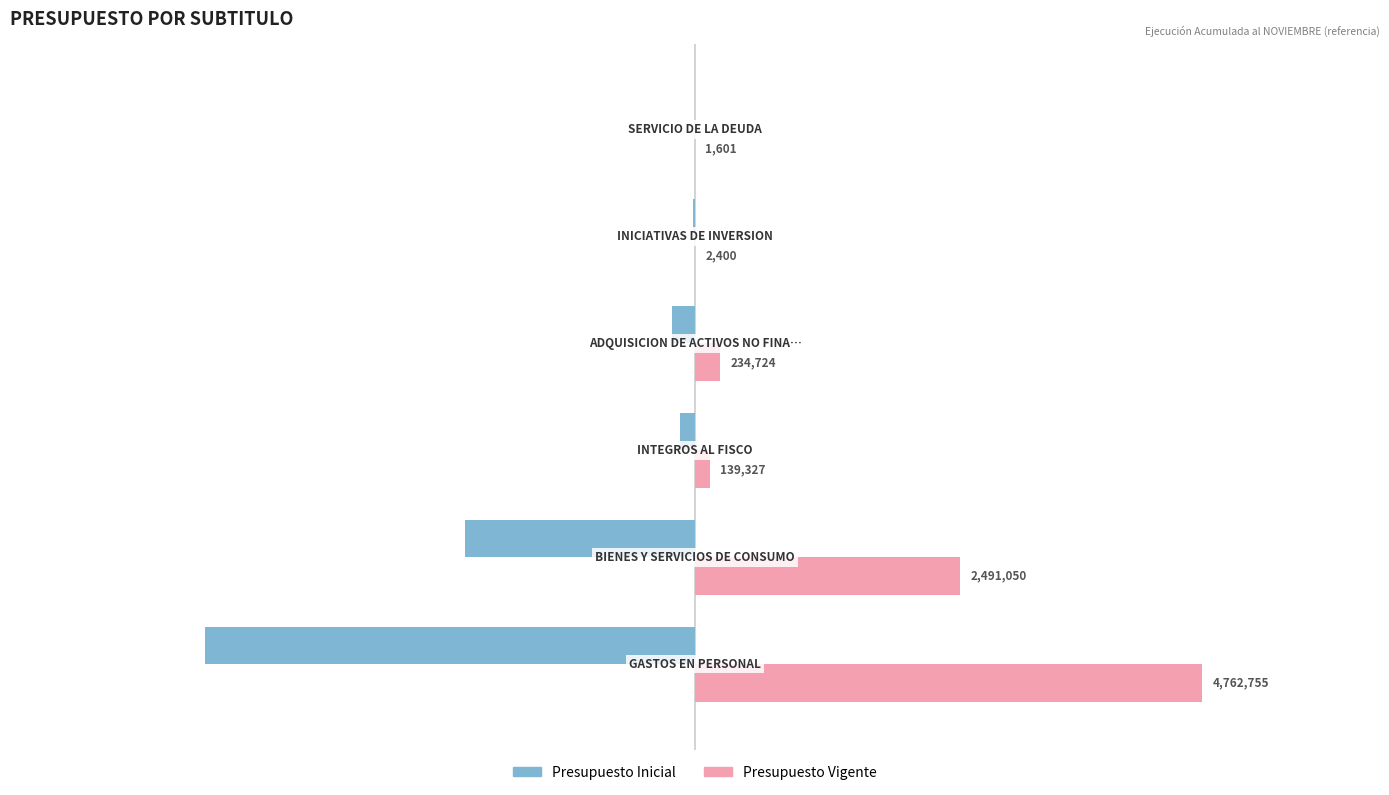

Which series has the largest total across all categories?

Presupuesto Vigente